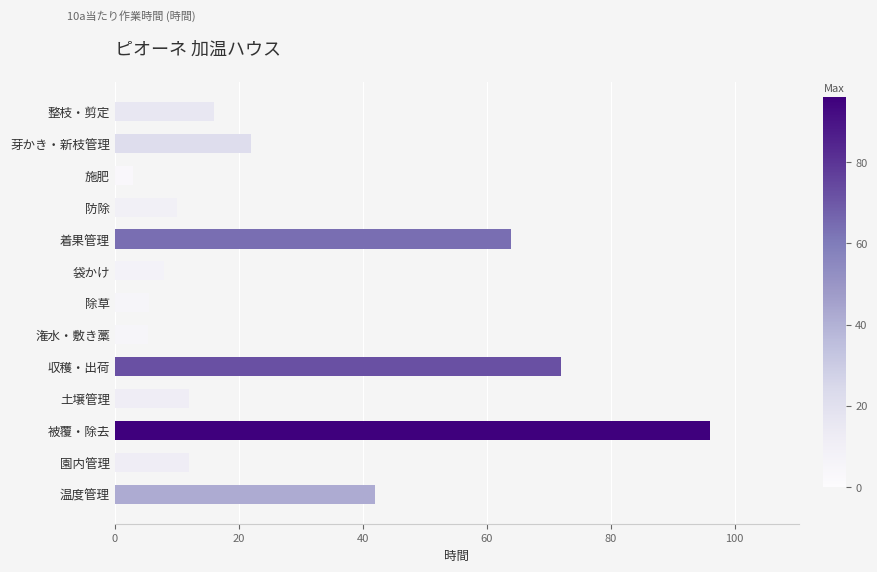

Which label corresponds to the smallest value in the chart?

施肥